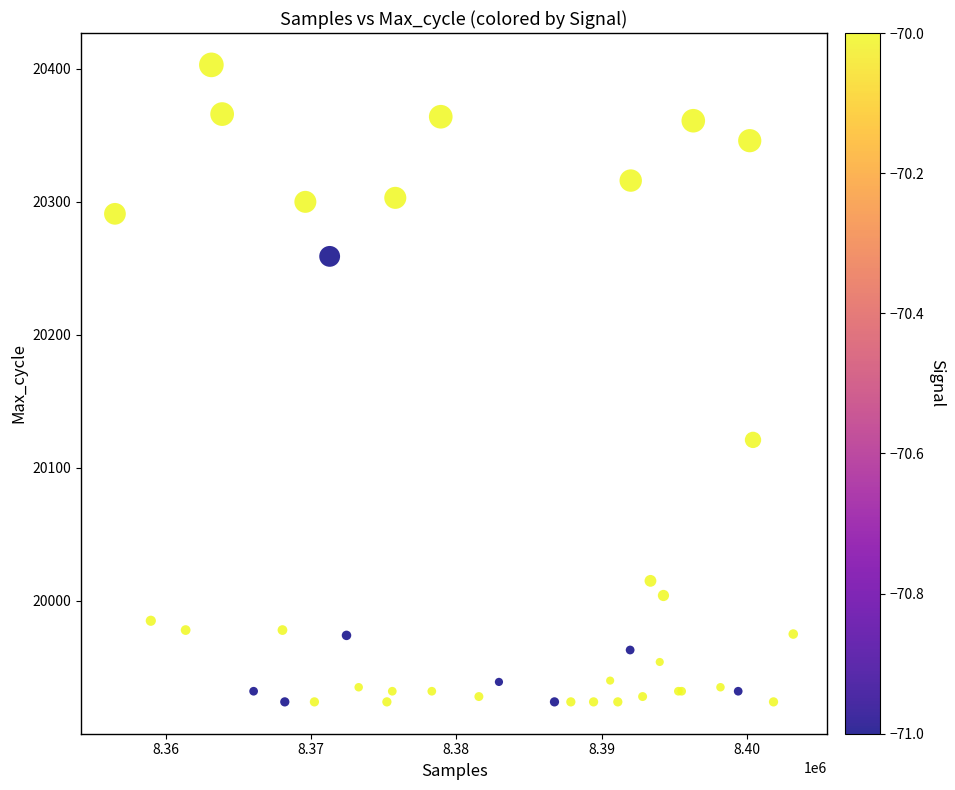

What Y value in the scatter plot is closest to 20163?

20121